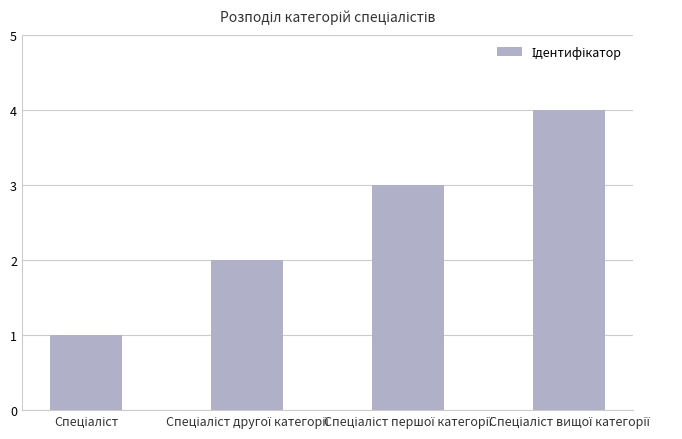

What is the maximum value shown in the chart?

4